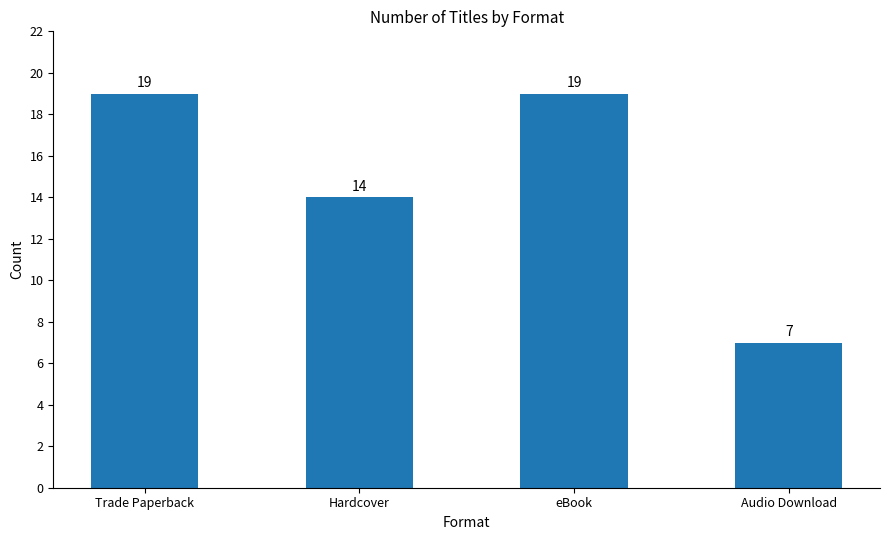

What is the difference between the maximum and minimum values?

12